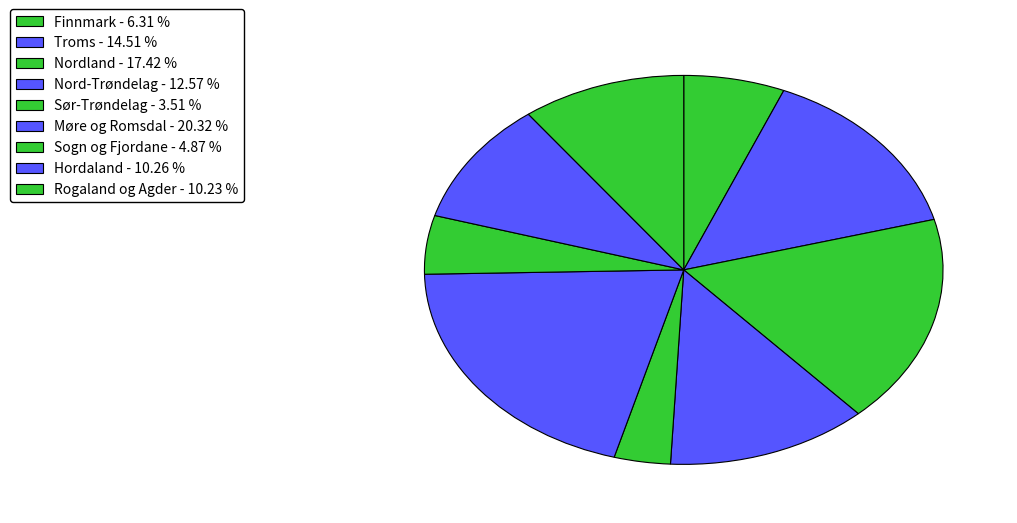

Combined, do Sogn og Fjordane and Sør-Trøndelag account for over 50%?

No